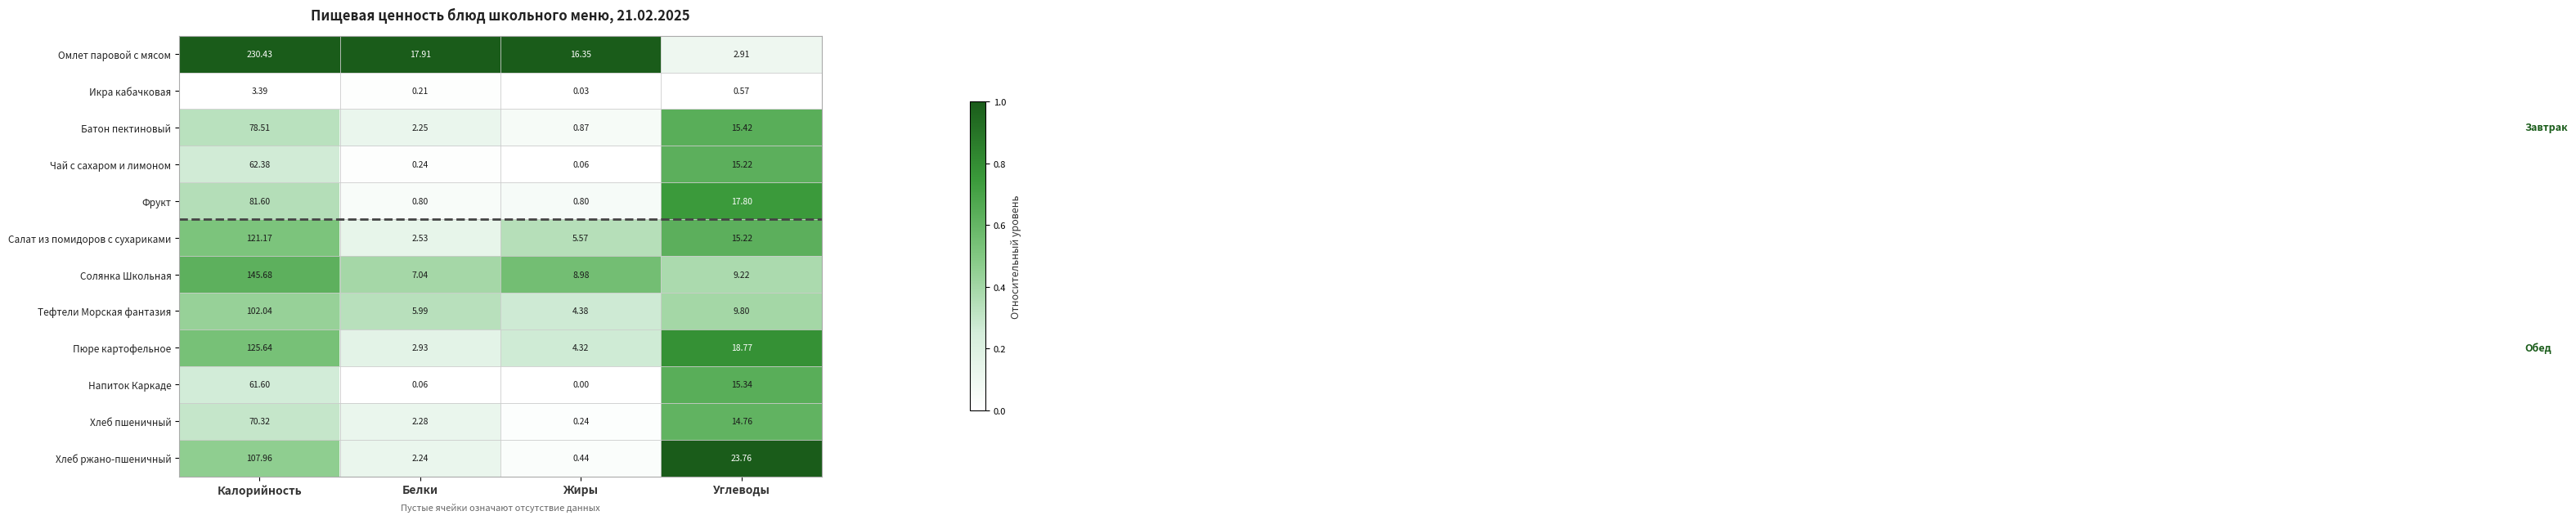

What is the total value across all series at Жиры?

42.0